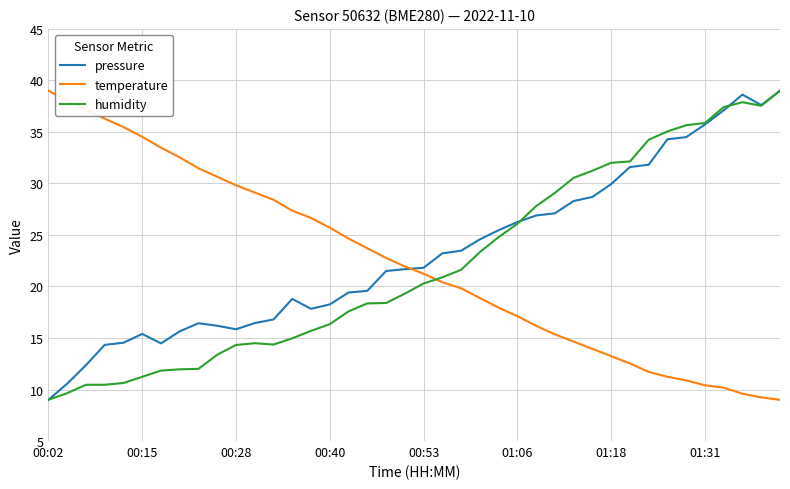

What is the highest value of the humidity series?

39.0